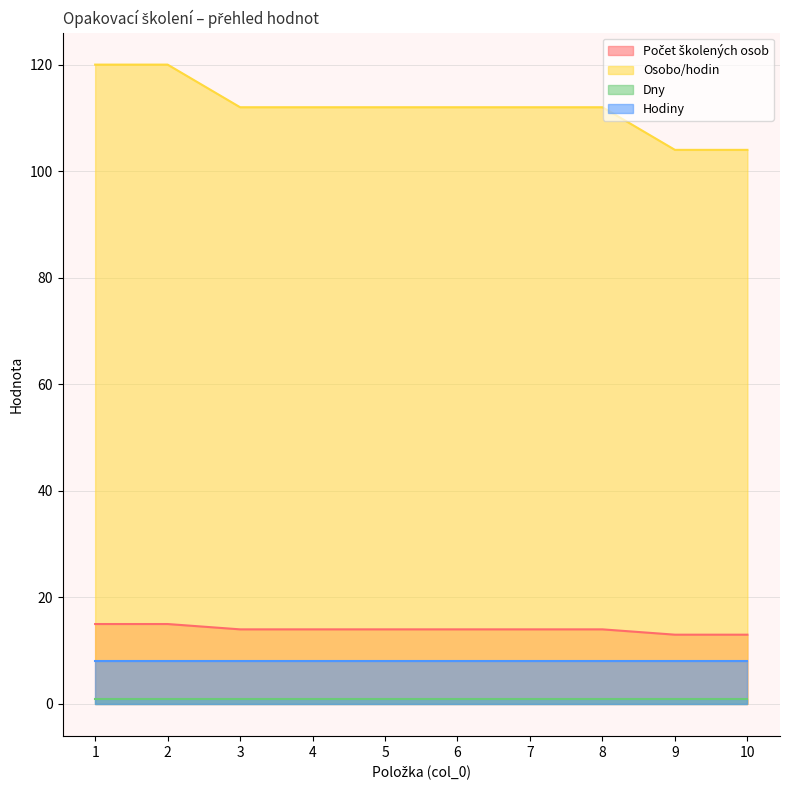

Which series has the widest spread of values?

Osobo/hodin